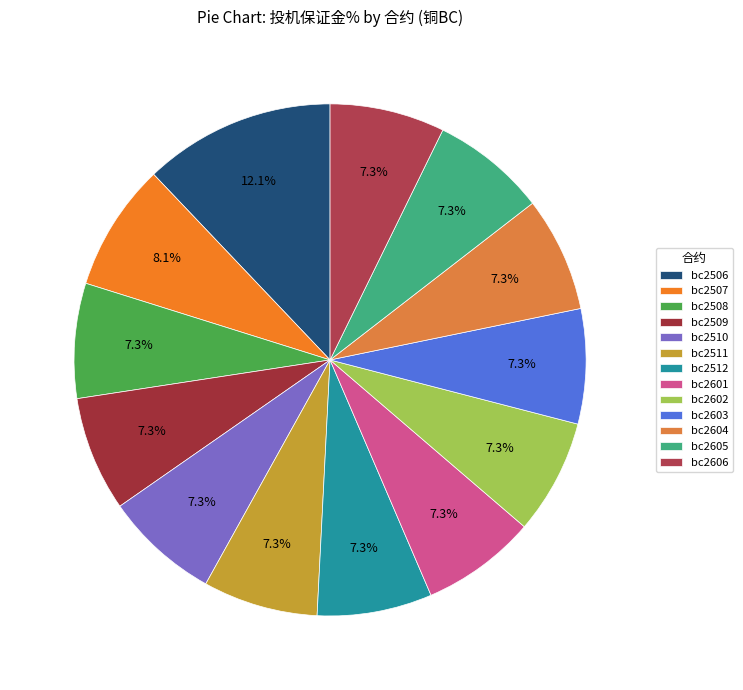

To the nearest percent, what is the combined percentage of bc2601 and bc2512?

15%